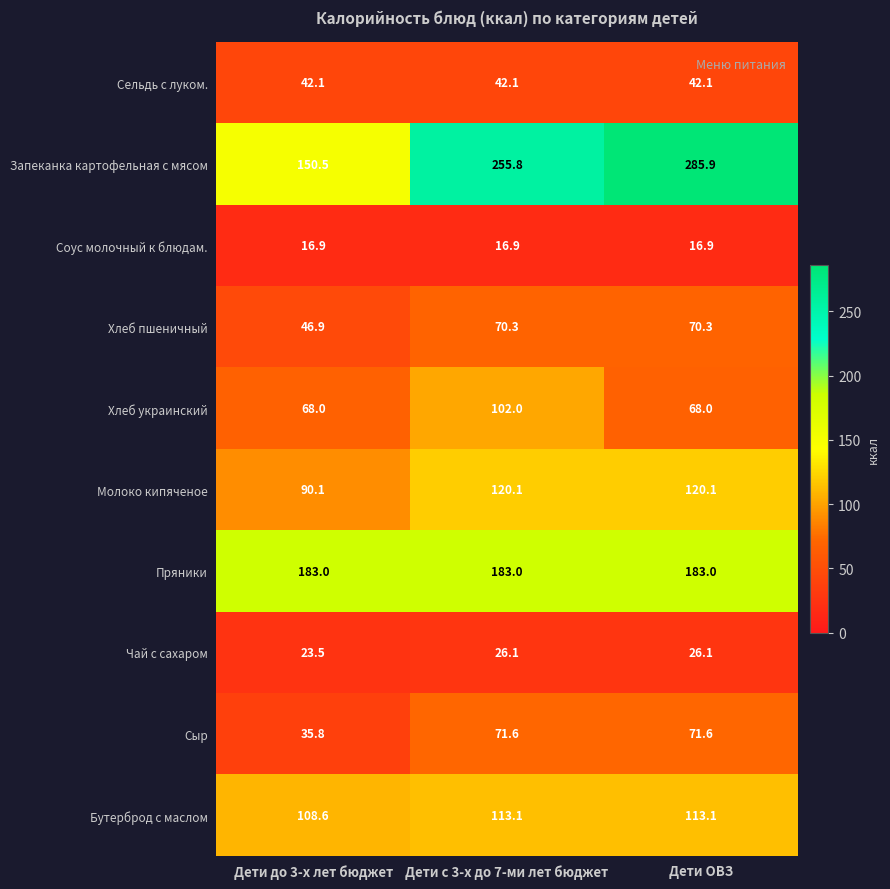

Reading left to right, extract all data points from this chart.

Сельдь с луком.: 42.1	42.1	42.1
Запеканка картофельная с мясом: 150.5	255.8	285.9
Соус молочный к блюдам.: 16.9	16.9	16.9
Хлеб пшеничный: 46.9	70.3	70.3
Хлеб украинский: 68.0	102.0	68.0
Молоко кипяченое: 90.1	120.1	120.1
Пряники: 183.0	183.0	183.0
Чай с сахаром: 23.5	26.1	26.1
Сыр: 35.8	71.6	71.6
Бутерброд с маслом: 108.6	113.1	113.1